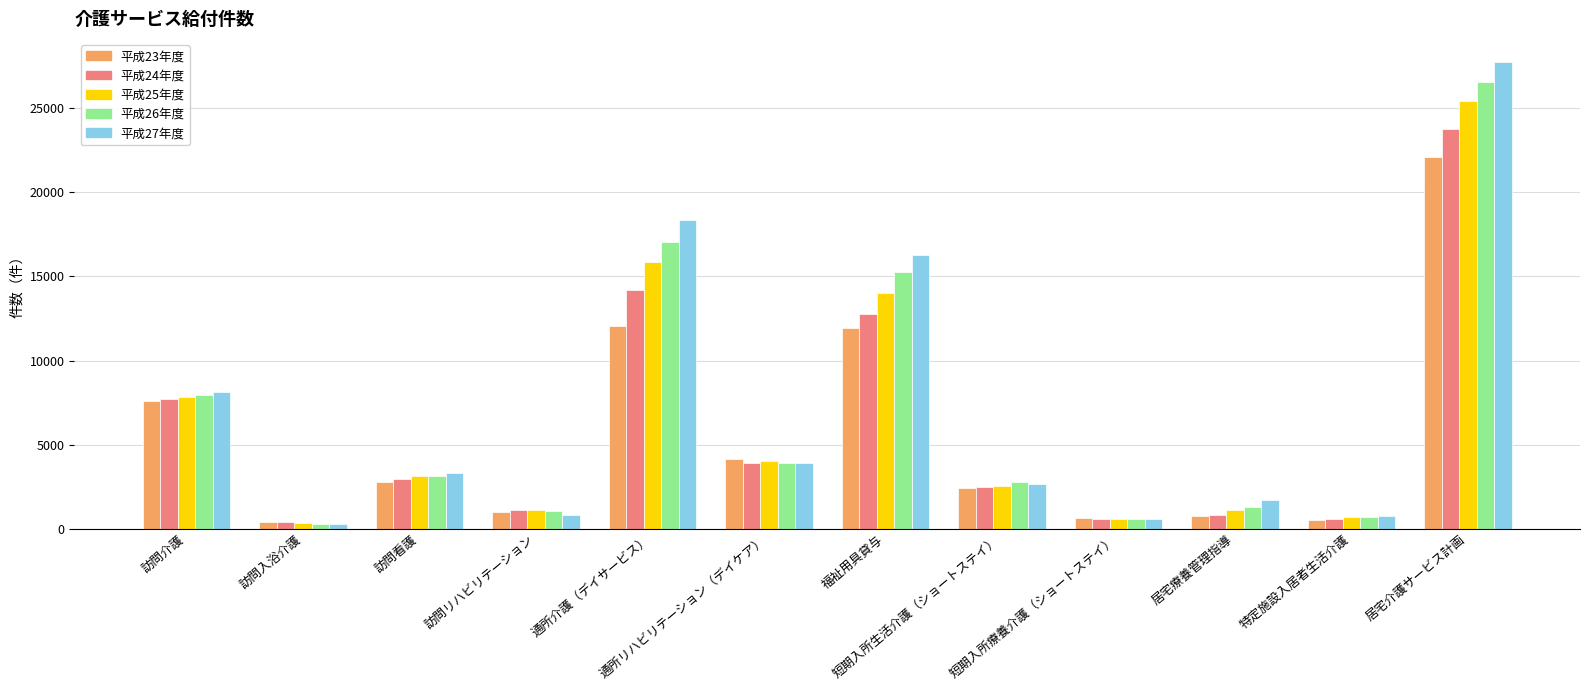

What is the total value across all series at 訪問リハビリテーション?

5027